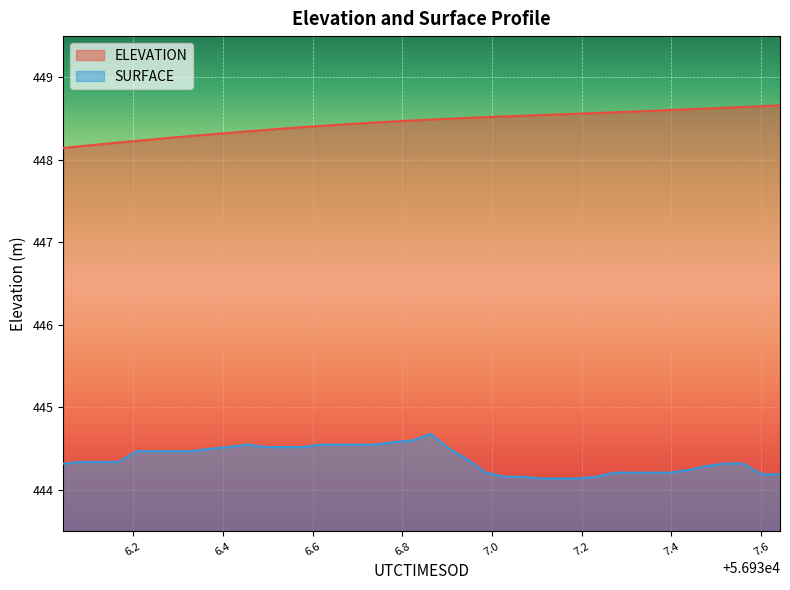

Which series has the largest total across all categories?

ELEVATION